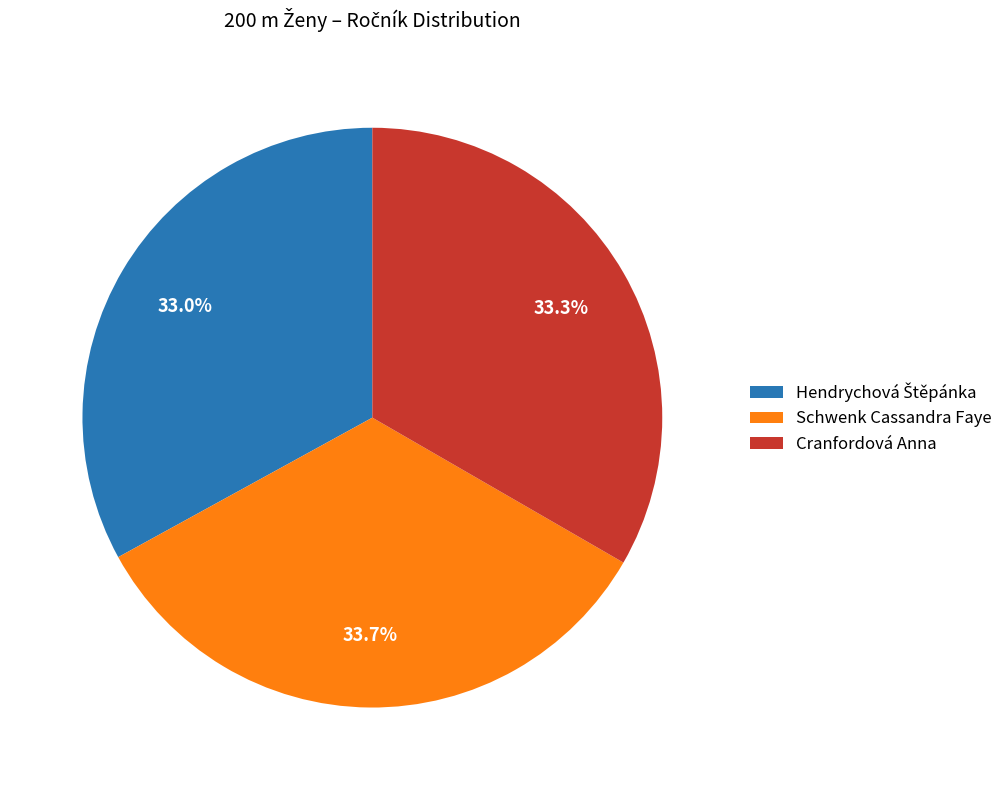

To the nearest percent, what is the average slice percentage?

33%